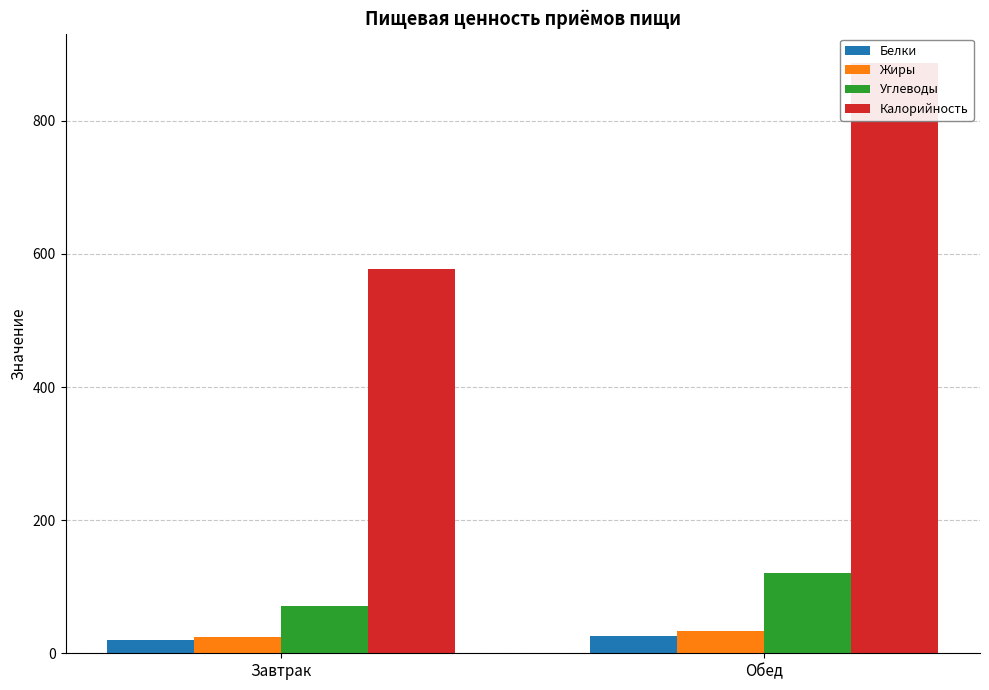

Is it true that Белки equals 19.3 at Завтрак?

True